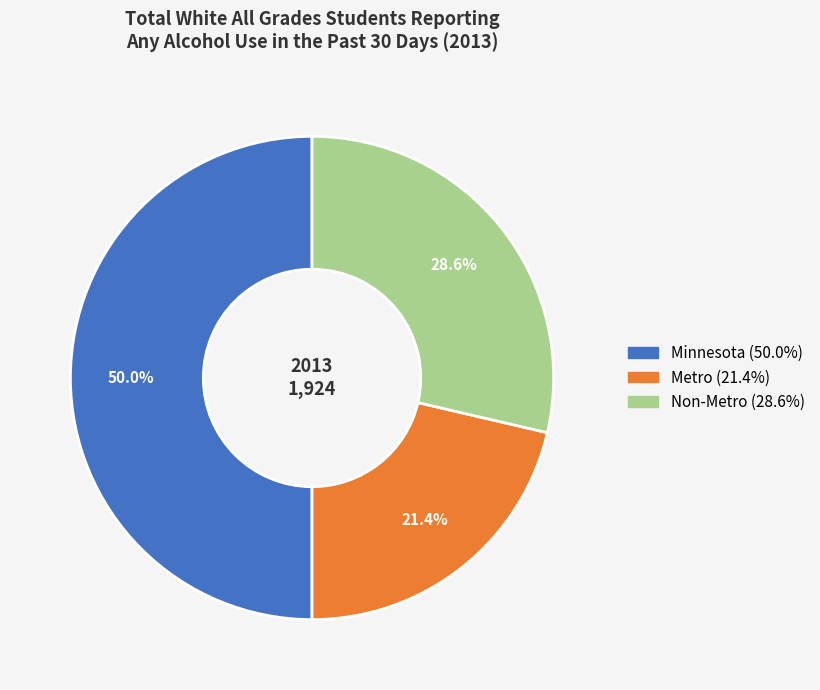

What is the smallest slice in the pie chart?

Metro